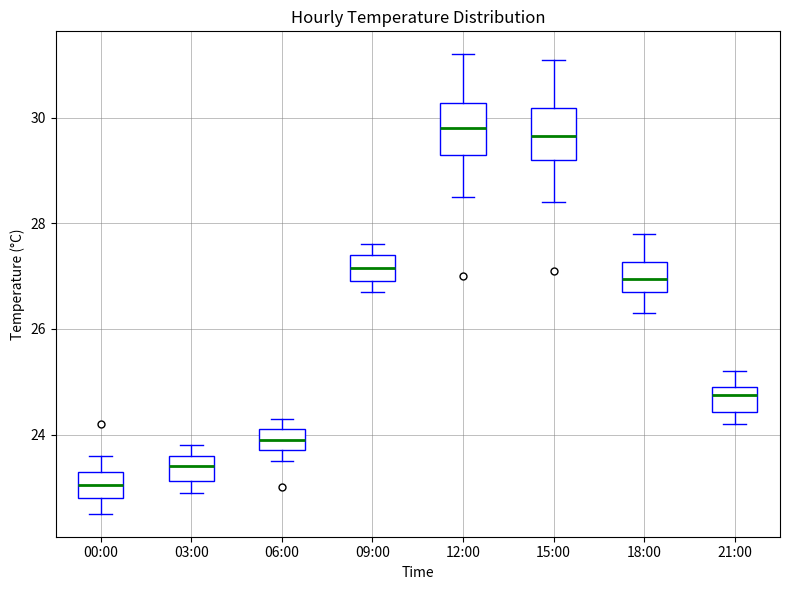

Where does the lower whisker of the box for 21:00 end on the y-axis? The values are not printed on the chart, so give them approximately, as read against the axis.

24.2